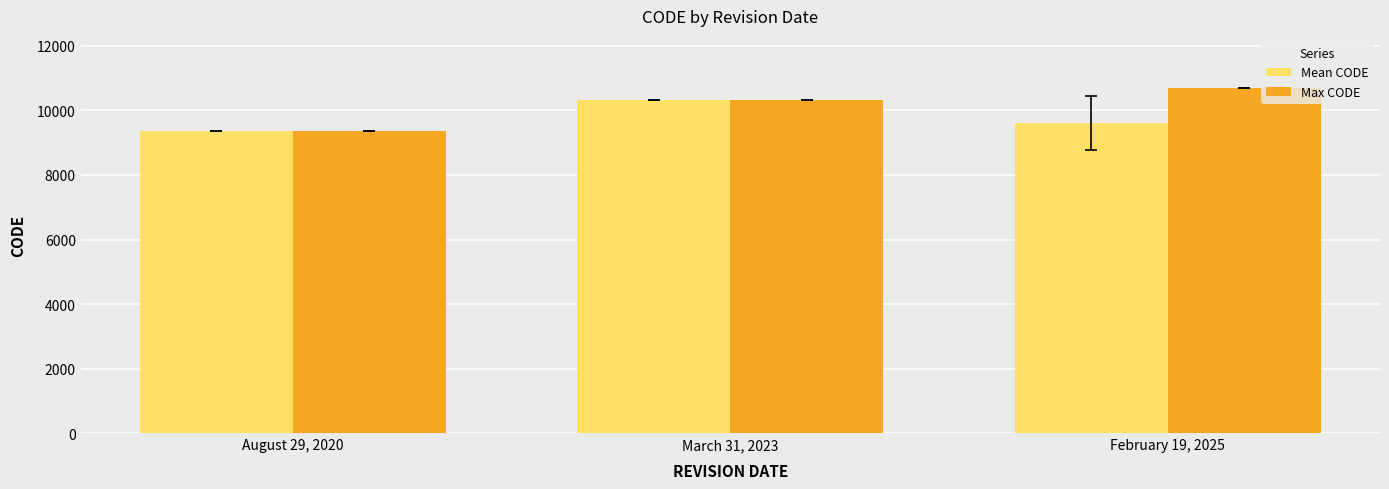

Which category has the lowest value across all series?

August 29, 2020